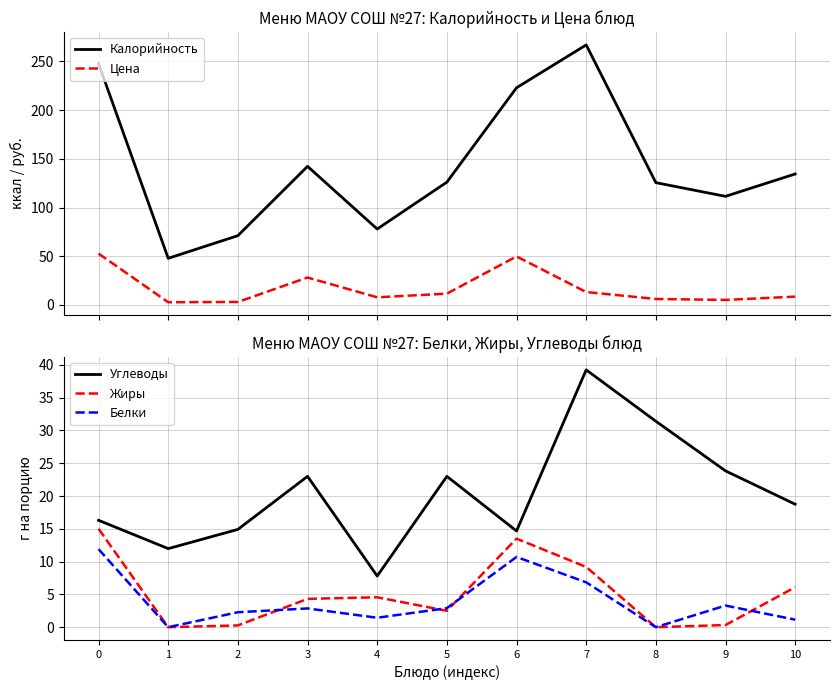

How many distinct data groups are displayed?

5